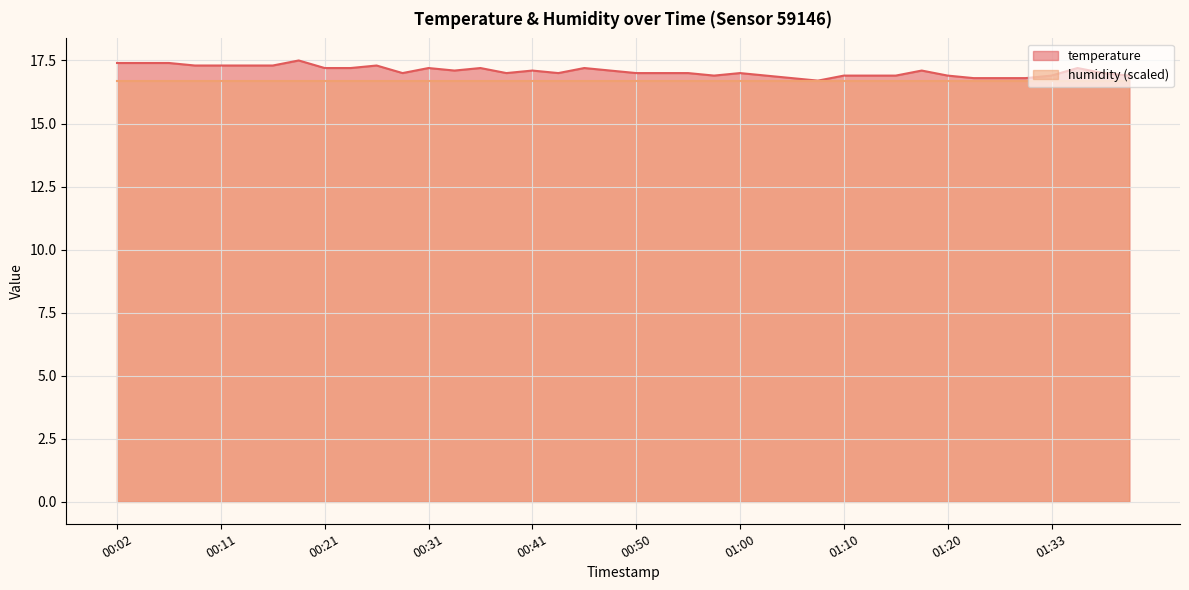

Rank the categories by value from lowest to highest.

01:07, 01:05, 01:25, 01:28, 01:30, 00:58, 01:02, 01:10, 01:13, 01:15, 01:20, 01:33, 01:41, 00:28, 00:38, 00:43, 00:50, 00:53, 00:55, 01:00, 01:38, 00:33, 00:41, 00:48, 01:18, 00:21, 00:23, 00:31, 00:36, 00:45, 01:35, 00:09, 00:11, 00:14, 00:16, 00:26, 00:02, 00:04, 00:06, 00:19